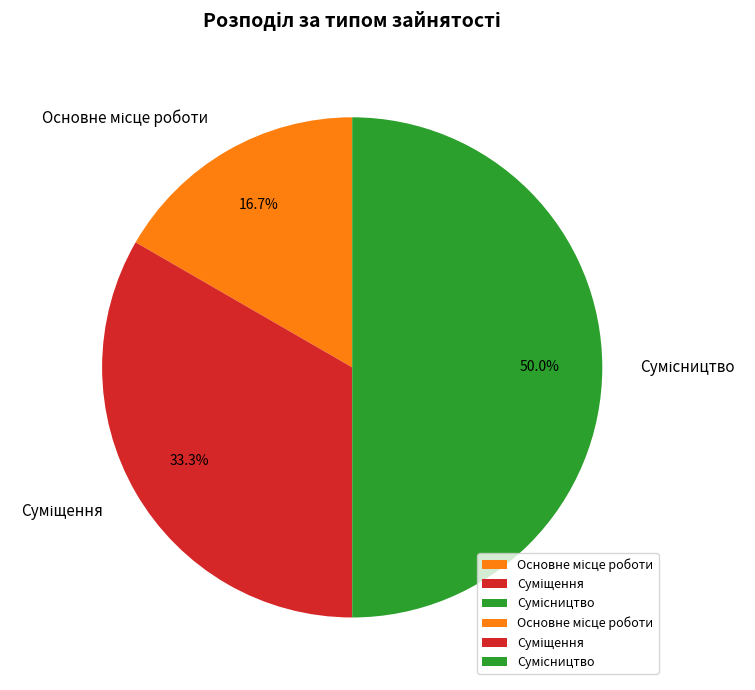

What is the total percentage of Суміщення and Сумісництво?

83.3%